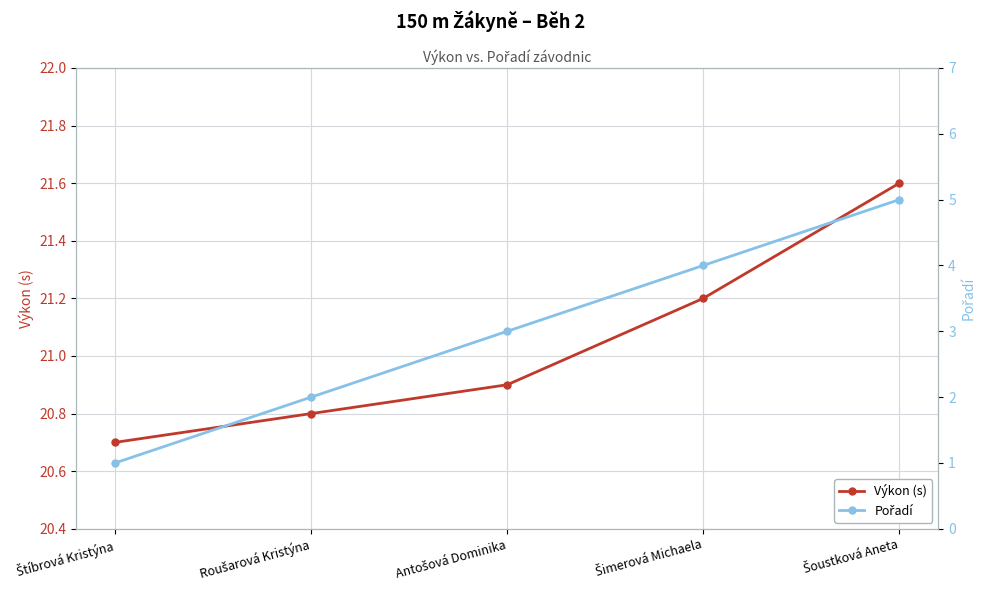

What is the difference between the Výkon (s) values at Antošová Dominika and Šoustková Aneta?

0.7